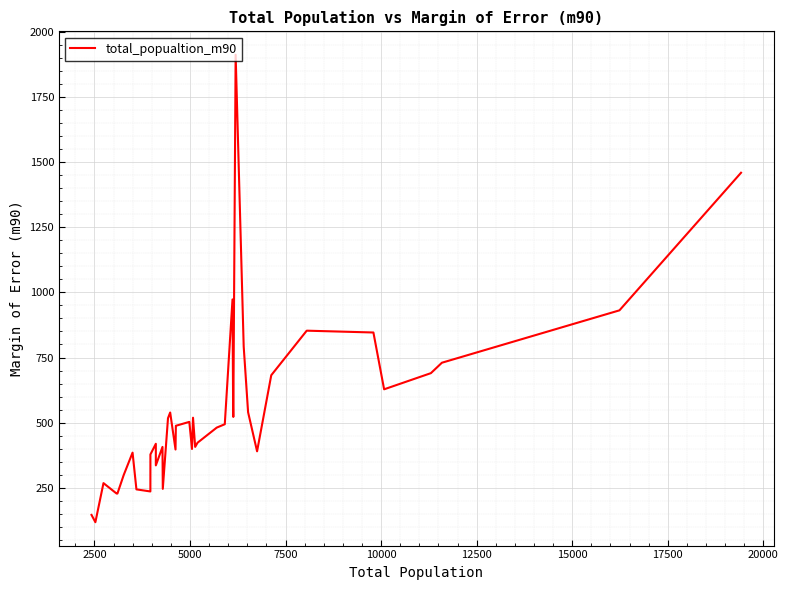

Reading right to left, list all the values displayed in this chart.

1459	931	730	690	628	846	853	682	390	540	792	1912	522	562	973	494	481	423	407	519	399	503	488	397	539	517	246	407	336	419	378	236	244	385	299	228	228	268	118	146